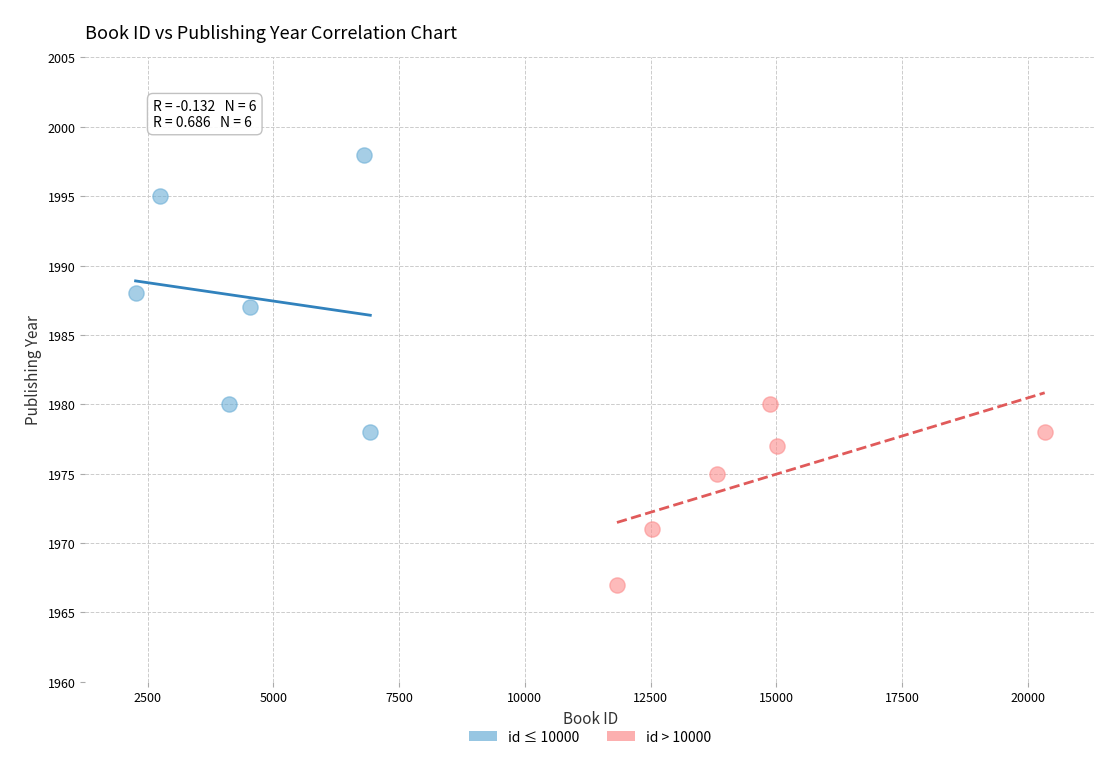

What are all the series names shown in the legend?

id ≤ 10000, id > 10000